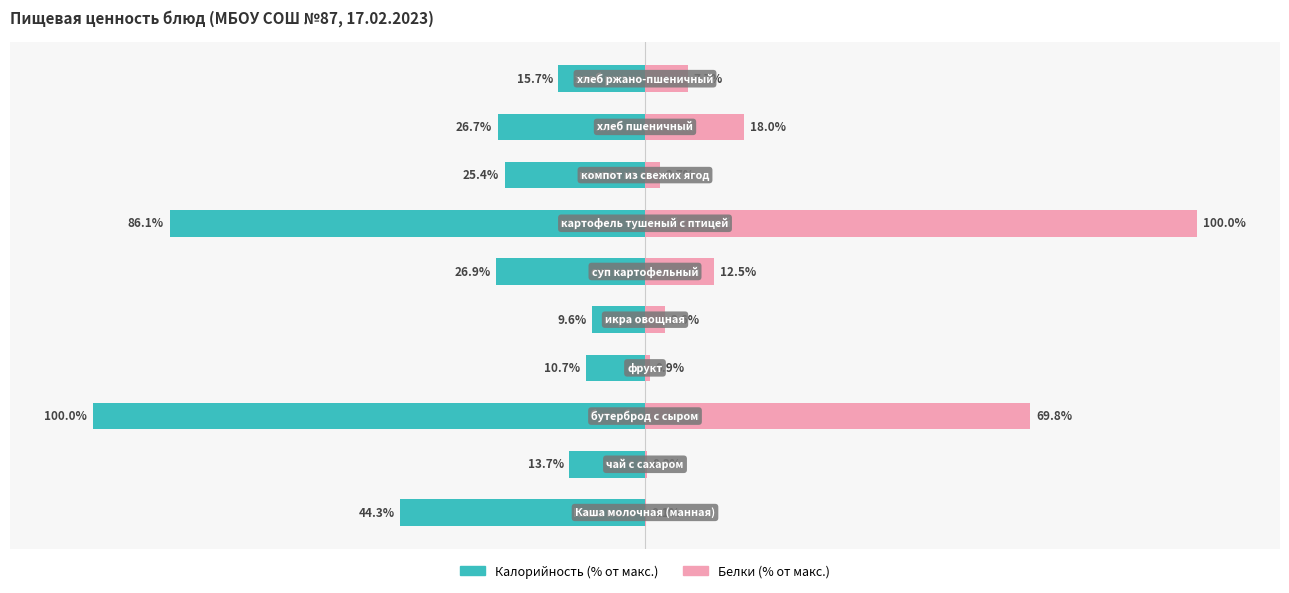

How many data points in Калорийность are less than -25?

6